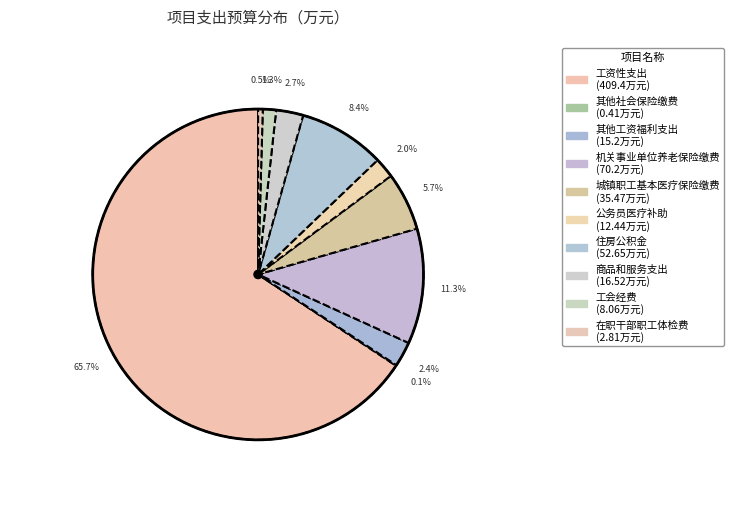

What is the total percentage of 在职干部职工体检费 and 其他工资福利支出?

2.9%